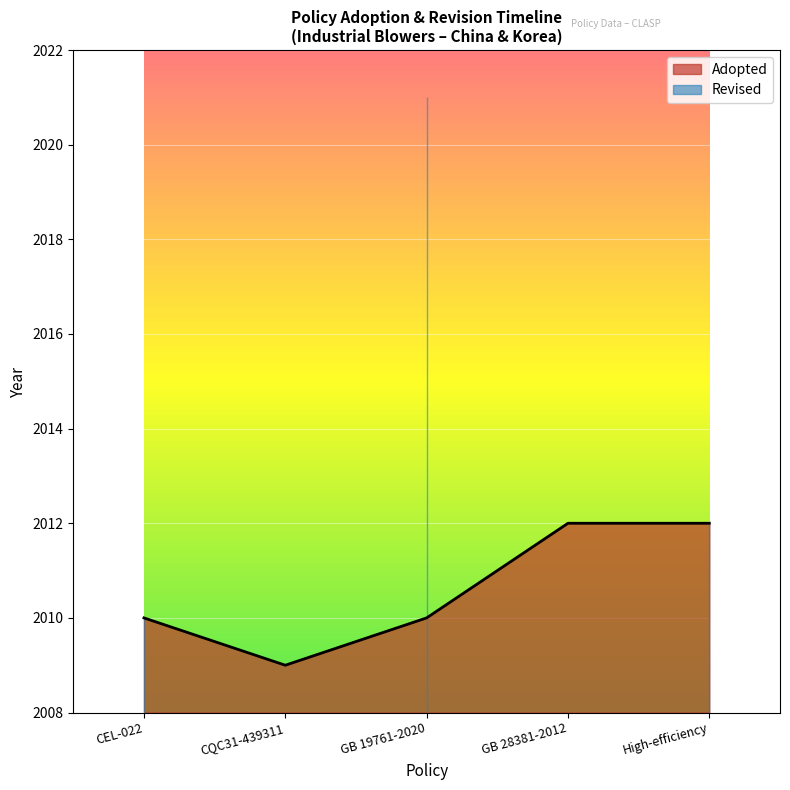

What is the ratio of the value at CQC31-439311 to the value at CEL-022?

1.0